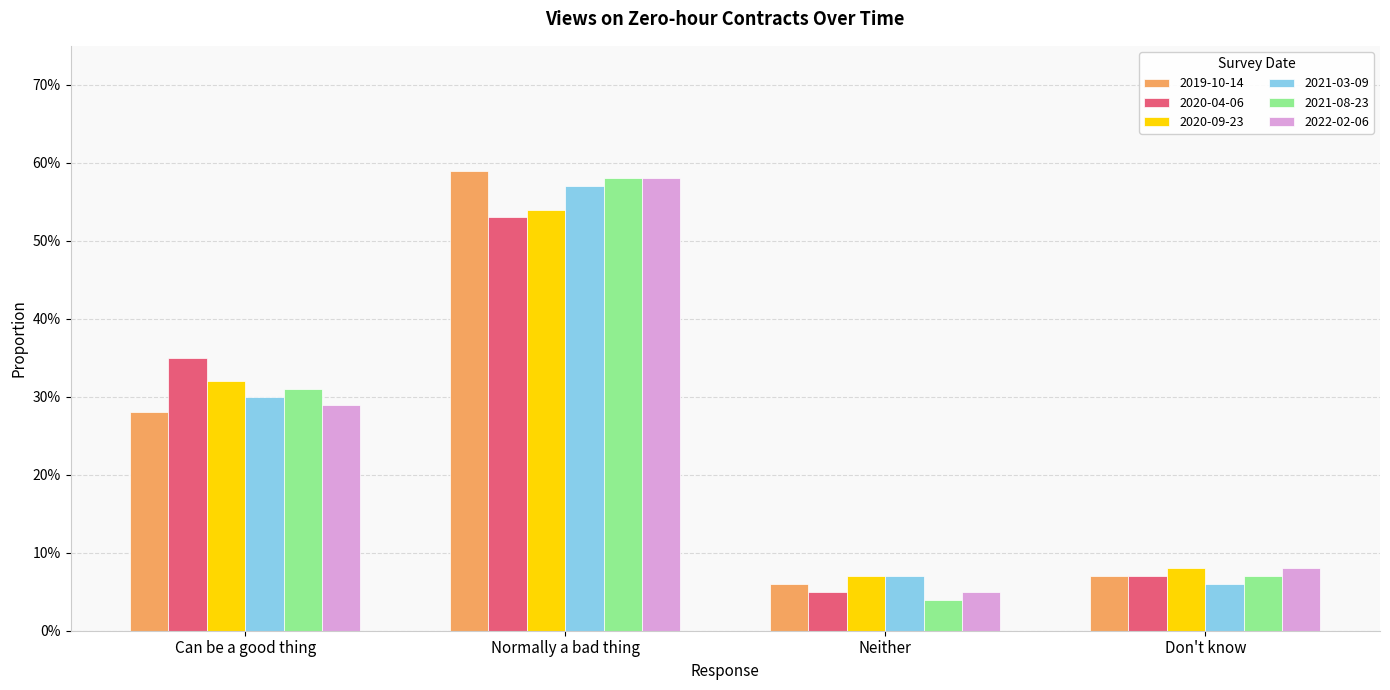

What are all the series names shown in the legend?

2019-10-14, 2020-04-06, 2020-09-23, 2021-03-09, 2021-08-23, 2022-02-06